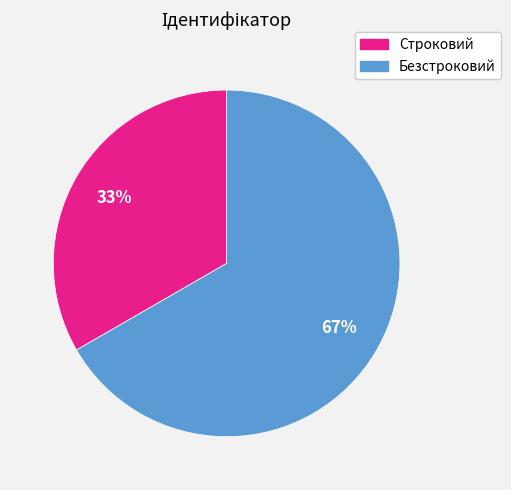

Combined, do Строковий and Безстроковий account for over 50%?

Yes